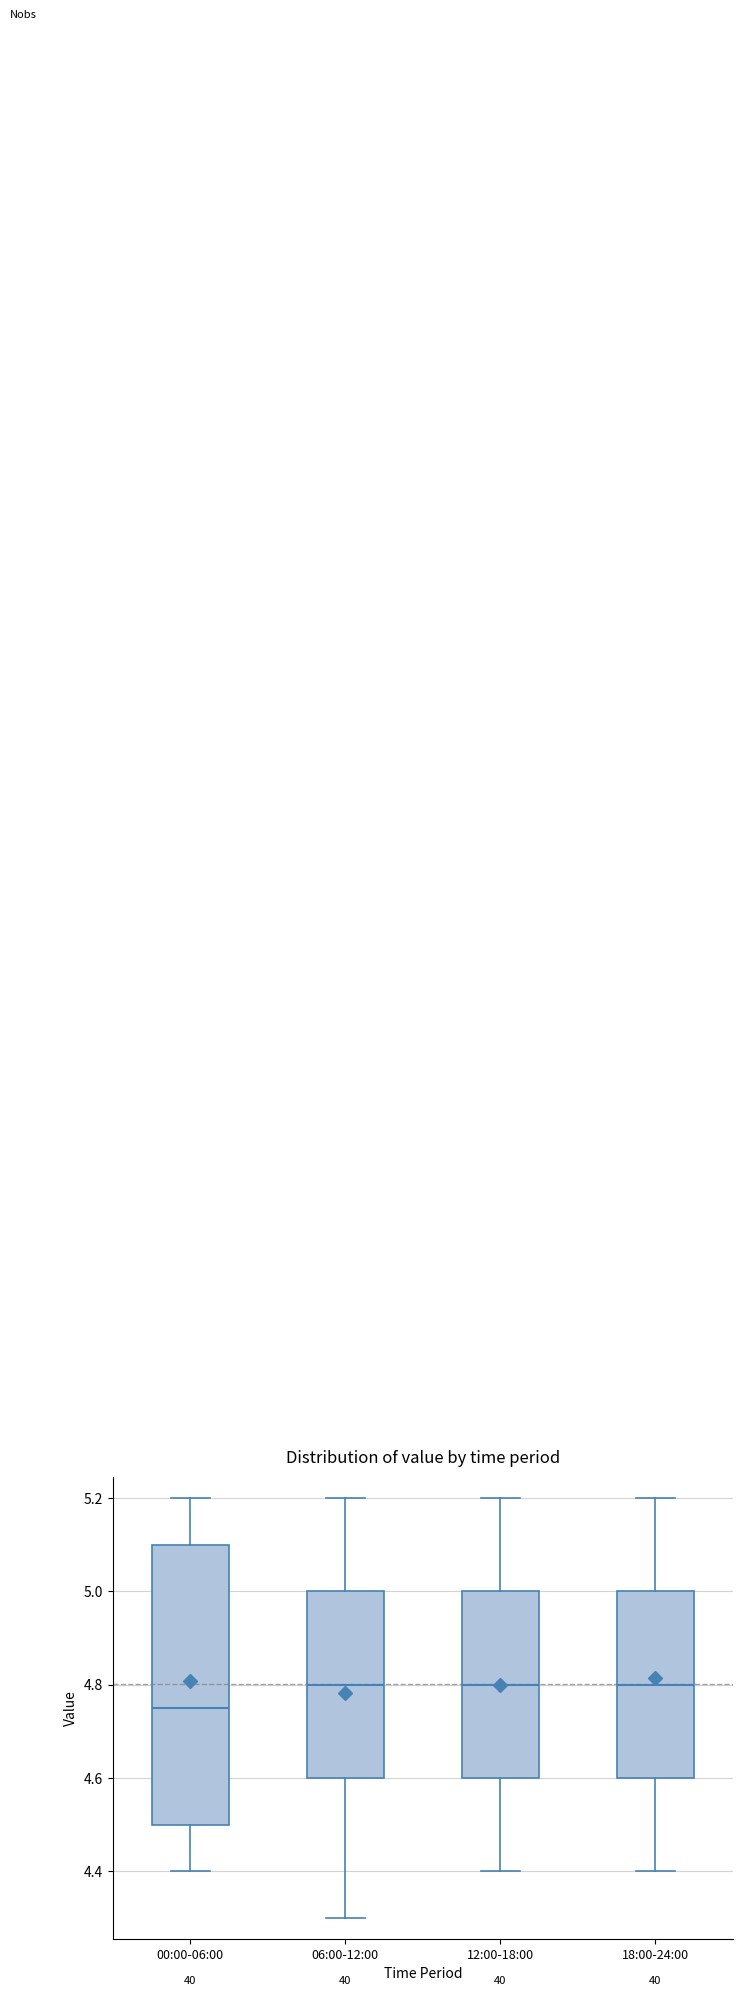

Reading left to right, read every box against the y-axis: the position of its median line, the range the box covers, and the ends of its whiskers. The values are not printed on the chart, so give them approximately, as read against the axis.

00:00-06:00: median 4.76, box 4.50 to 5.10, whiskers 4.40 to 5.20
06:00-12:00: median 4.80, box 4.60 to 5.00, whiskers 4.30 to 5.20
12:00-18:00: median 4.80, box 4.60 to 5.00, whiskers 4.40 to 5.20
18:00-24:00: median 4.80, box 4.60 to 5.00, whiskers 4.40 to 5.20